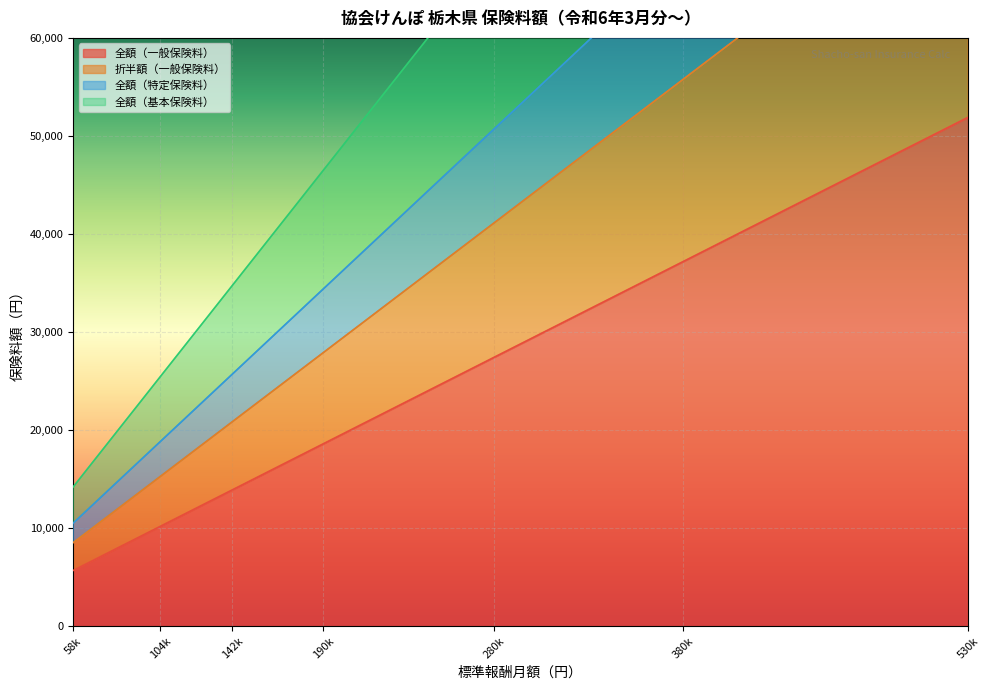

Count the number of data series in this chart.

4